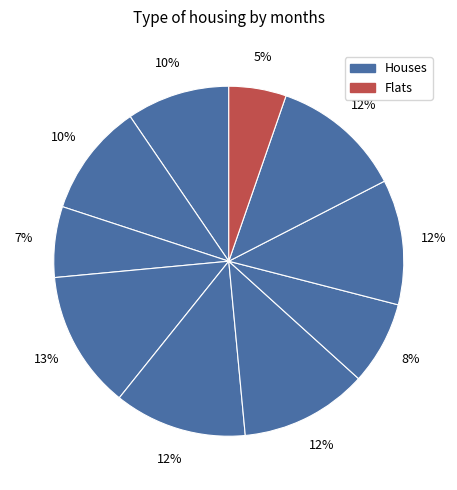

Is there any slice that represents more than half of the pie?

No